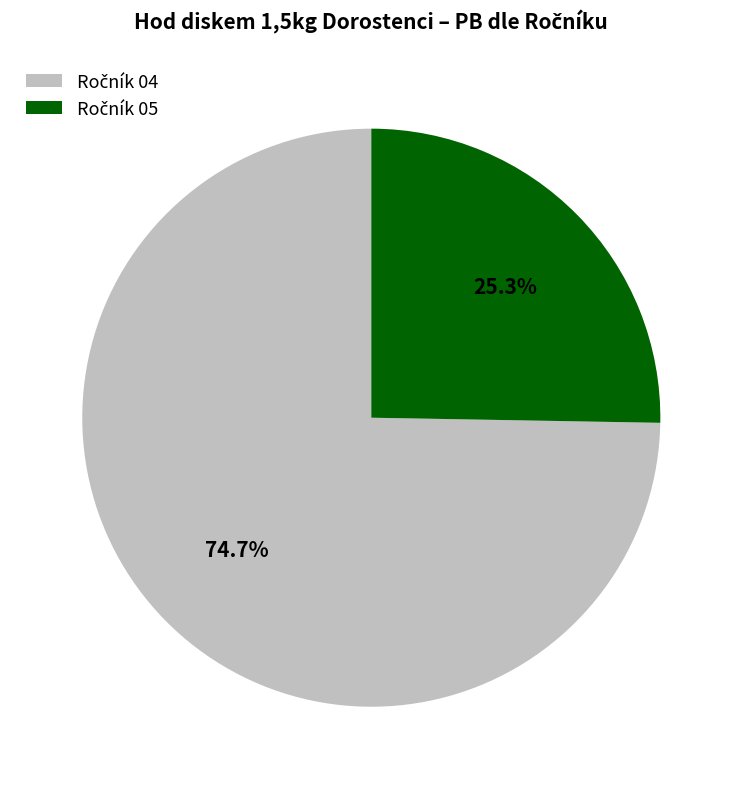

Does any single category account for the majority?

Yes